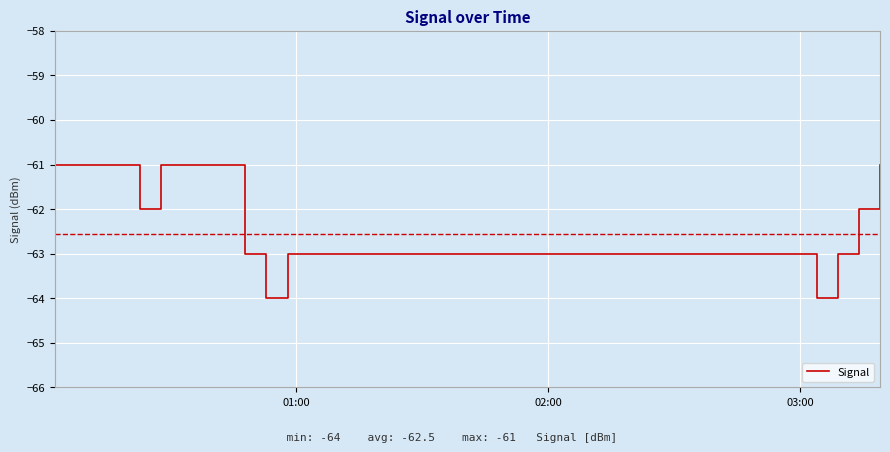

What is the greatest value displayed?

-61